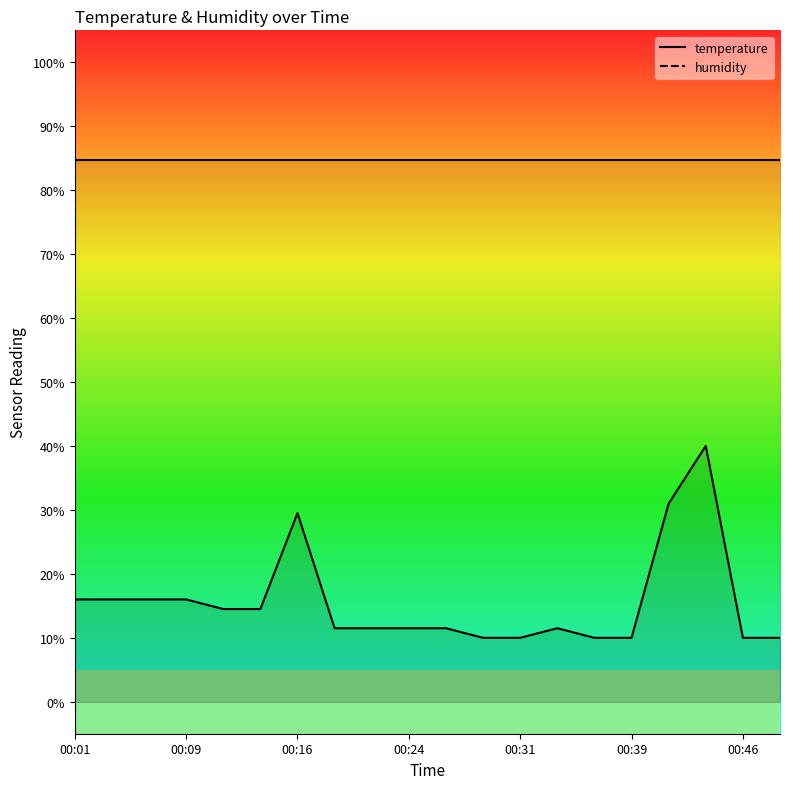

The value at 00:46 is 10.0. True or false?

True